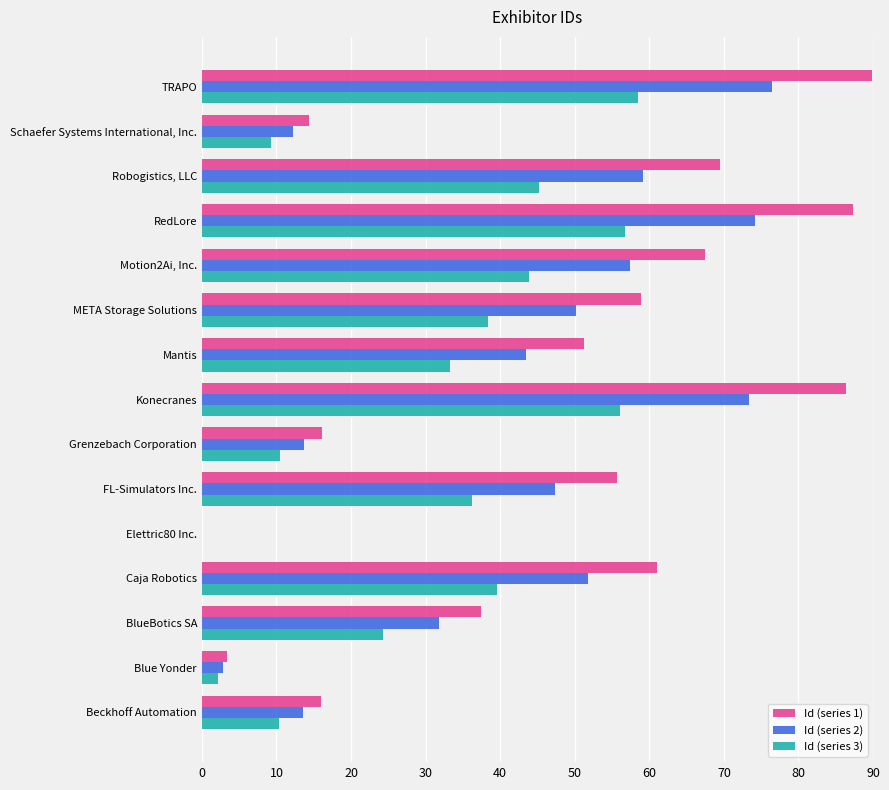

True or false: Id (series 1) has a value of 73.8 at FL-Simulators Inc..

False